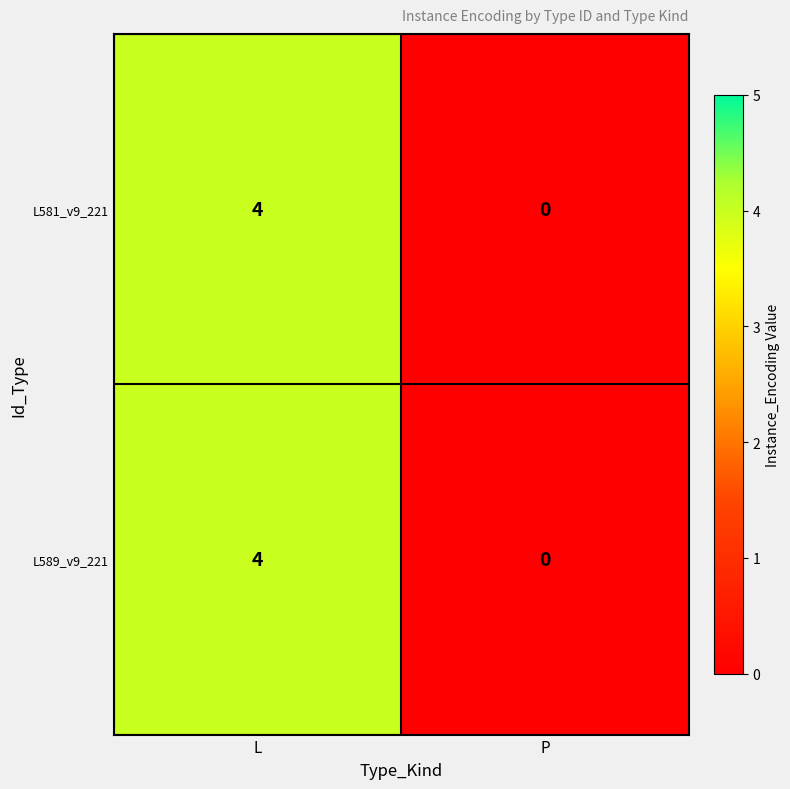

Is it true that L589_v9_221 equals 4 at L?

True